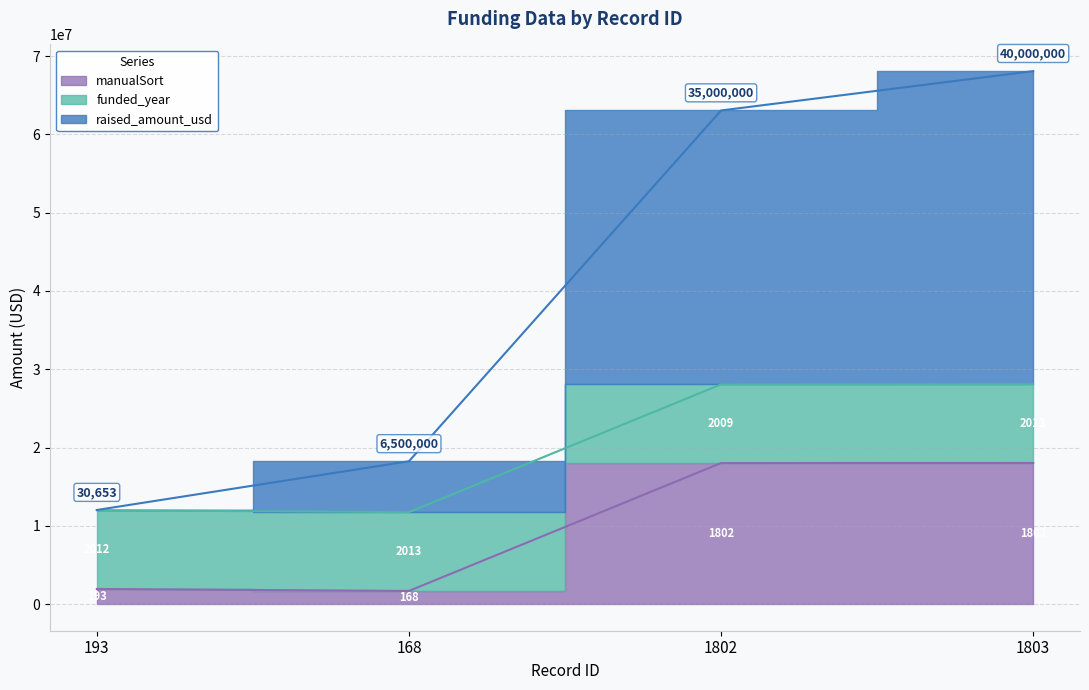

True or false: manualSort and raised_amount_usd cross at least once.

False